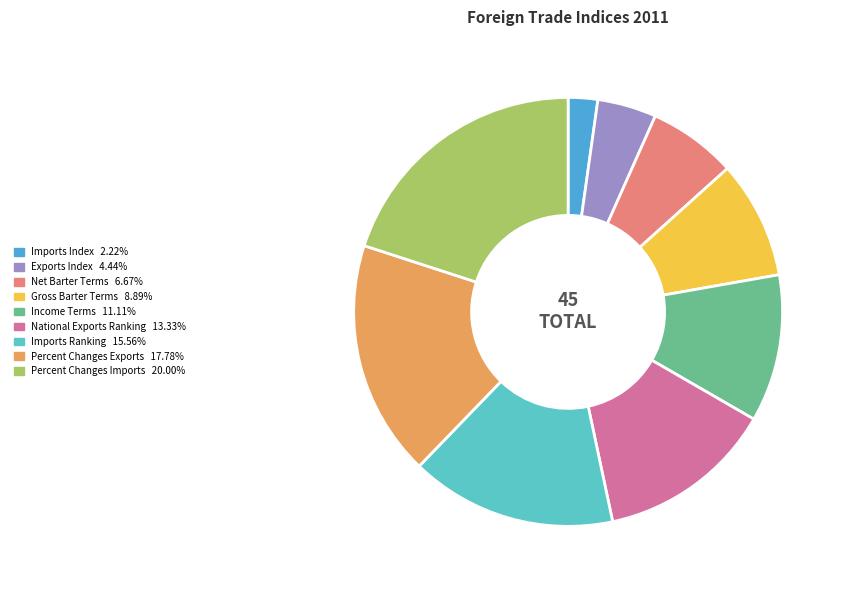

What portion of the pie excludes Imports Ranking?

84.4%